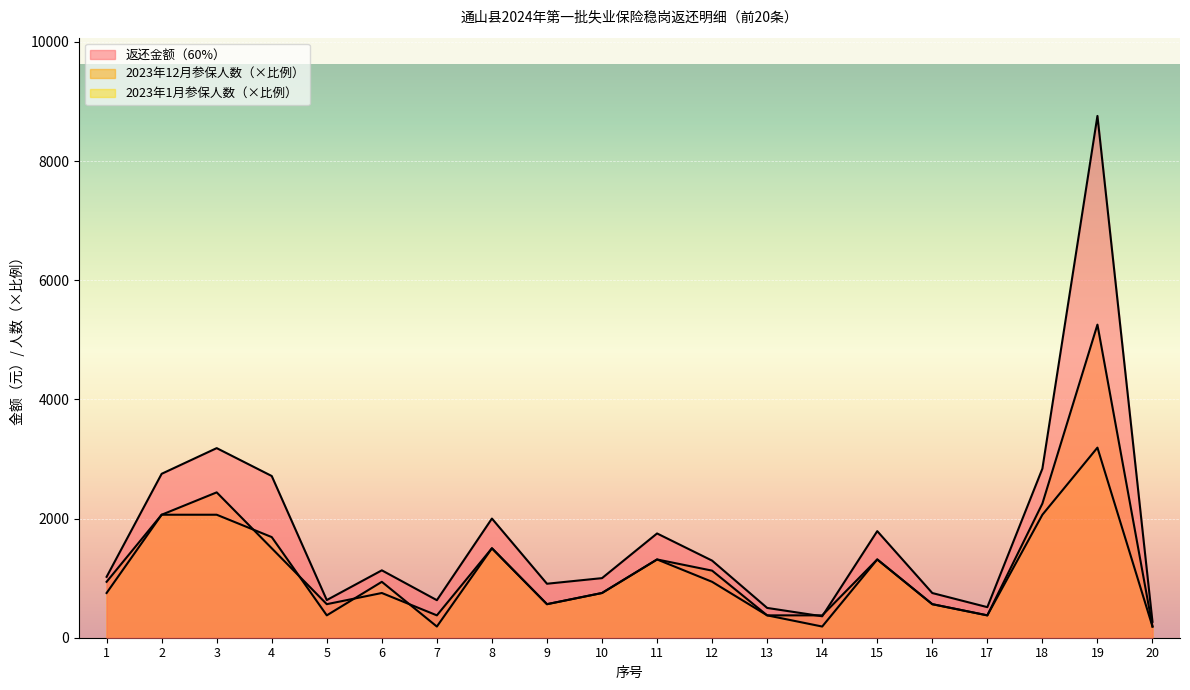

Between 9 and 14, which series saw the biggest shift?

返还金额（60%）